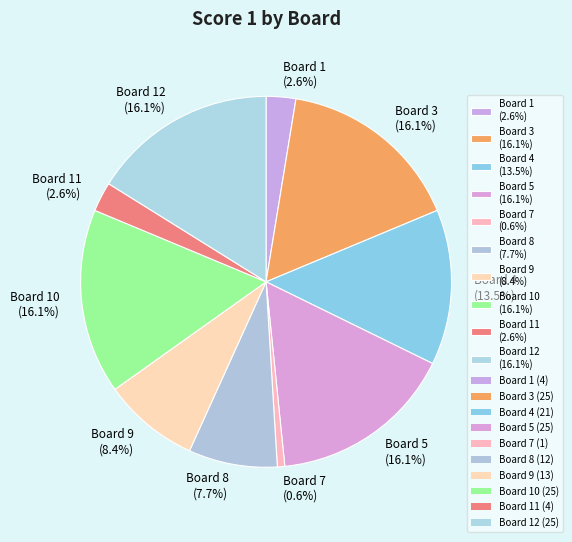

How many segments does this pie chart have?

10